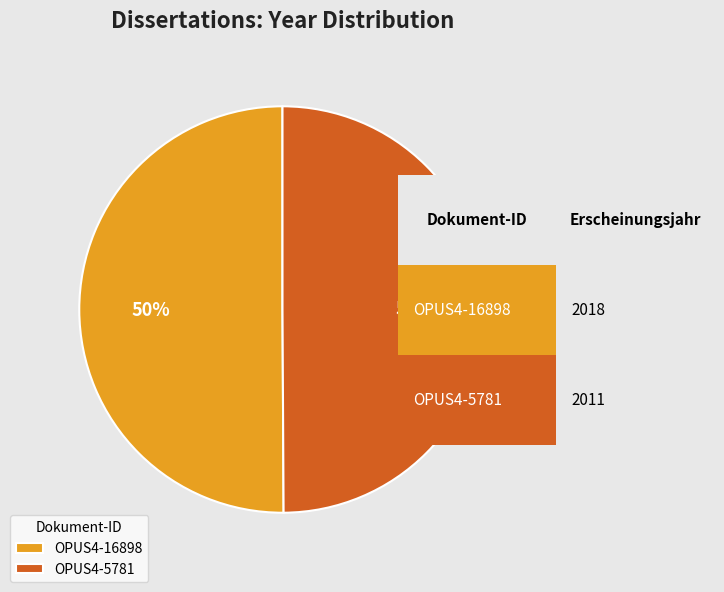

Is the sum of OPUS4-5781 and OPUS4-16898 greater than half?

Yes